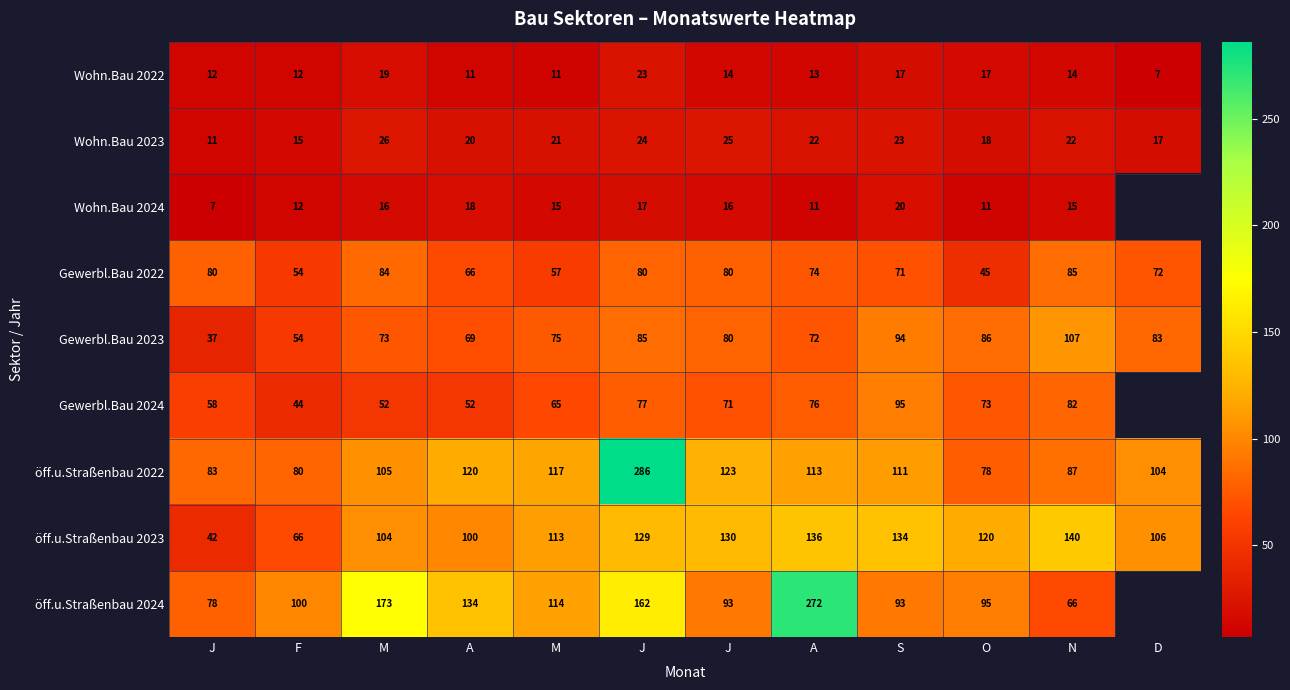

How many series are shown in this chart?

9